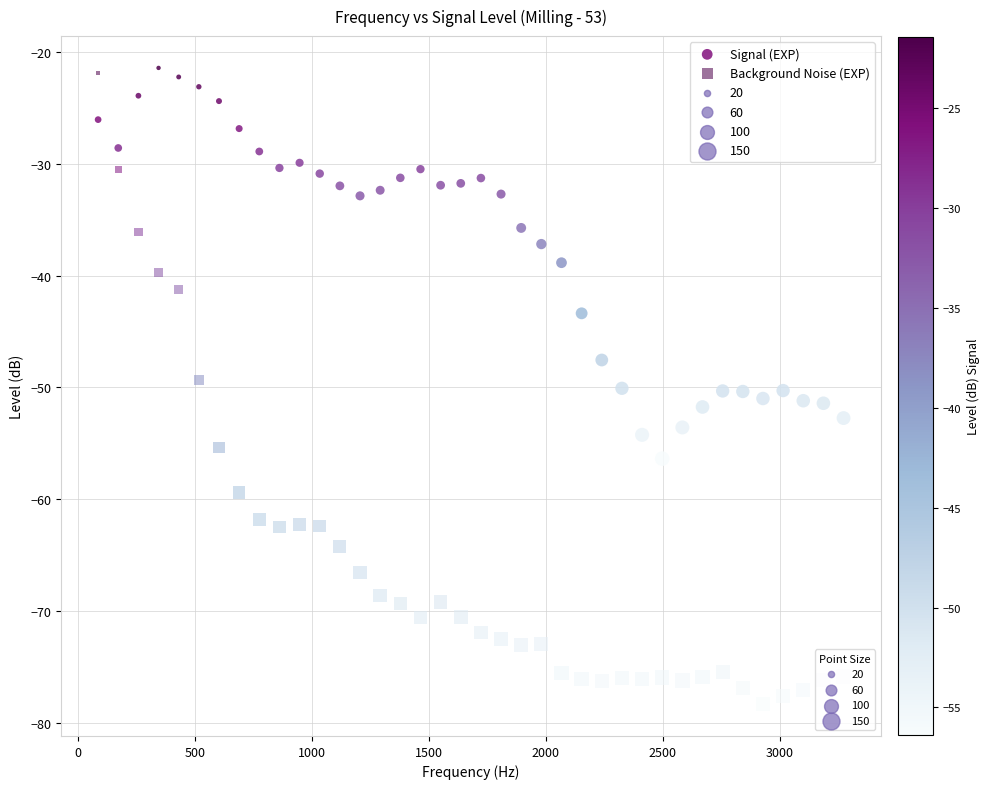

Across all data points, what is the range of Y values (max minus min)?

56.9